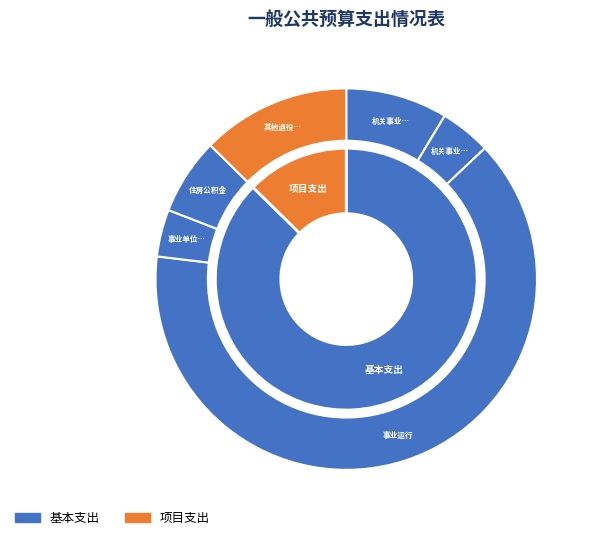

Rank the categories by value from lowest to highest.

事业单位医疗, 机关事业单位职业年金缴费支出, 住房公积金, 机关事业单位基本养老保险缴费支出, 其他退役军人事务管理支出, 事业运行